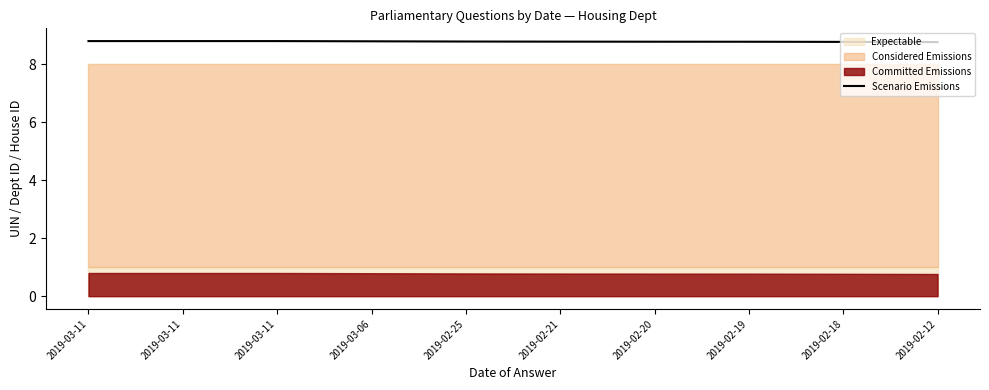

Does the chart have visible grid lines?

No